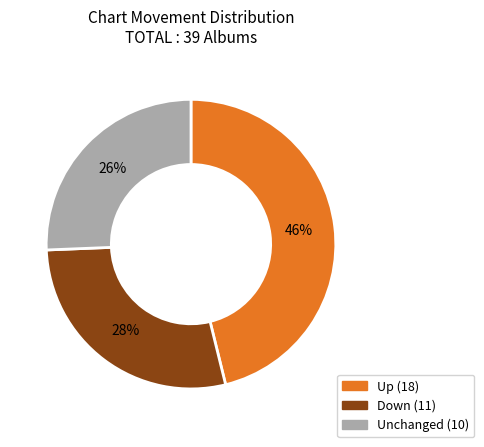

To the nearest percent, what is the average slice percentage?

33%